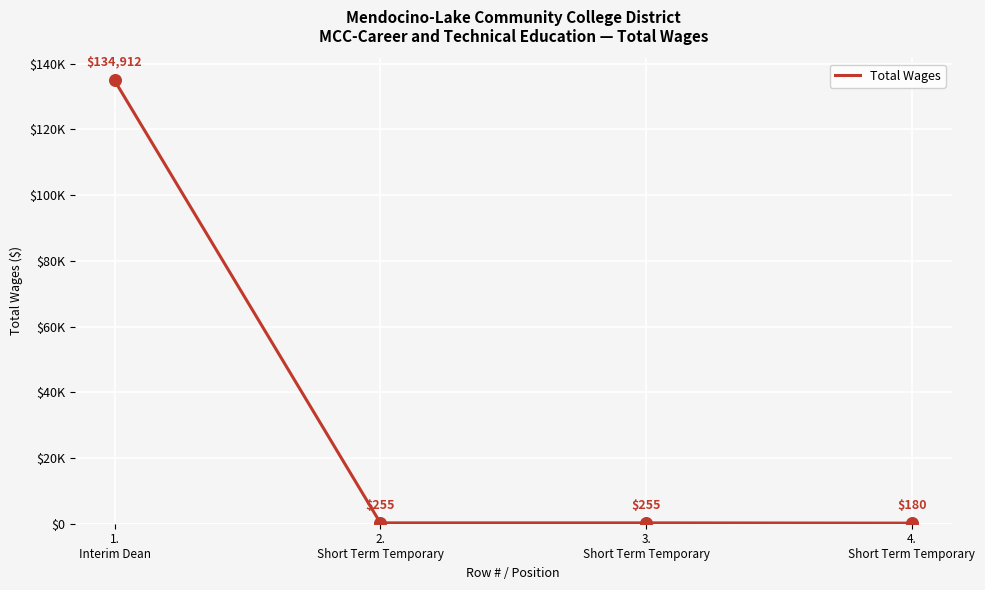

Approximately how many times larger is the value at 4.
Short Term Temporary compared to 3.
Short Term Temporary?

0.7